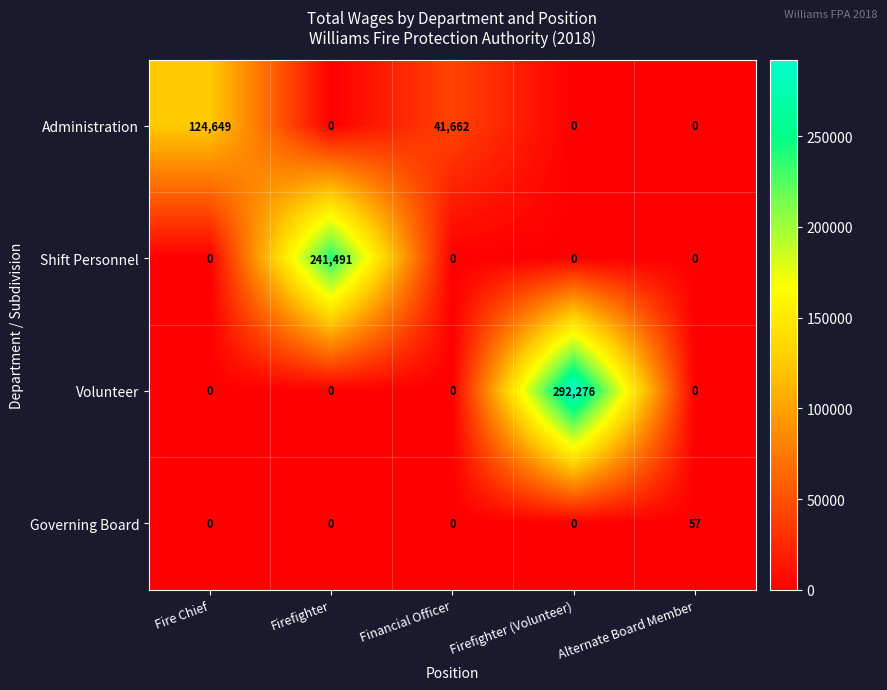

Which series has the widest spread of values?

Volunteer